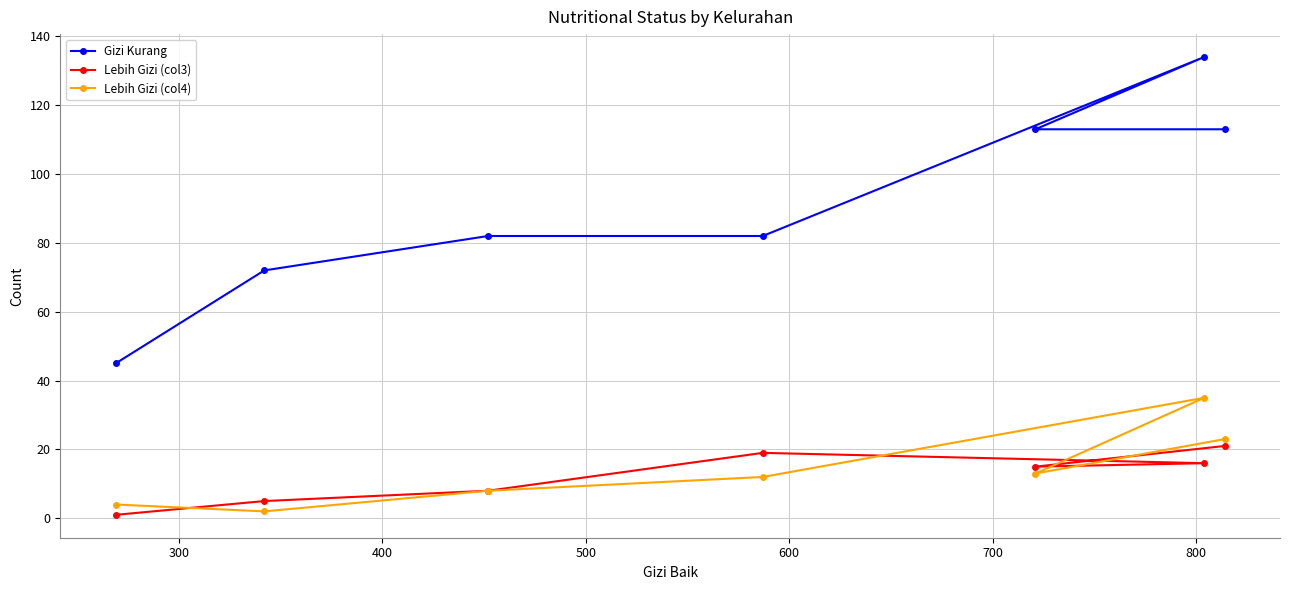

Reading right to left, what are all the values shown in this chart?

Gizi Kurang: 113	134	113	82	82	72	45
Lebih Gizi (col3): 21	16	15	19	8	5	1
Lebih Gizi (col4): 23	35	13	12	8	2	4